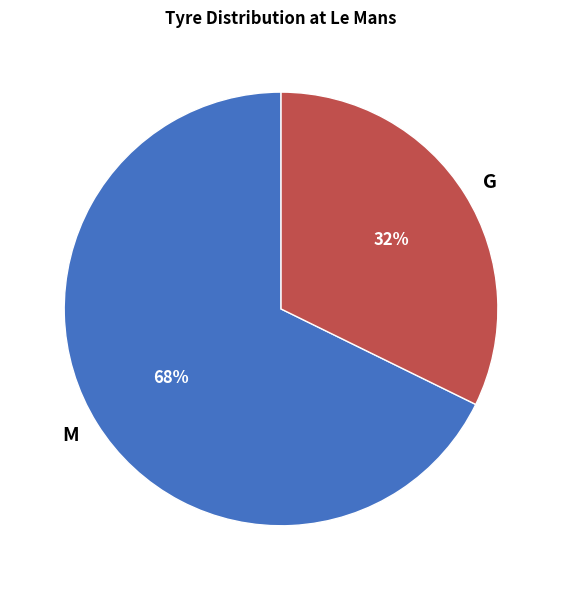

What is the majority slice?

M